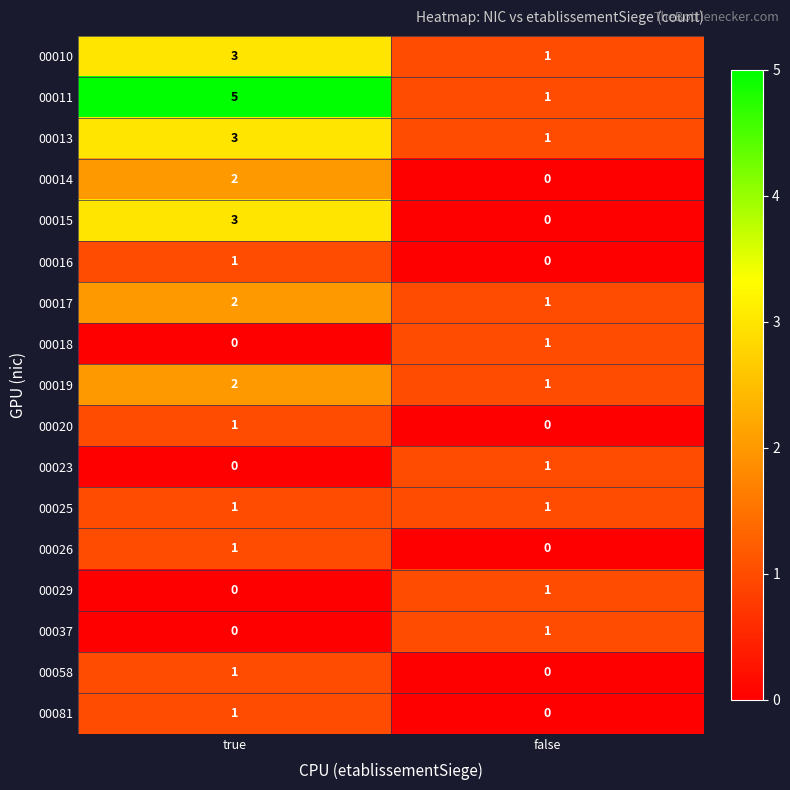

Which series has the largest range (max minus min)?

00011